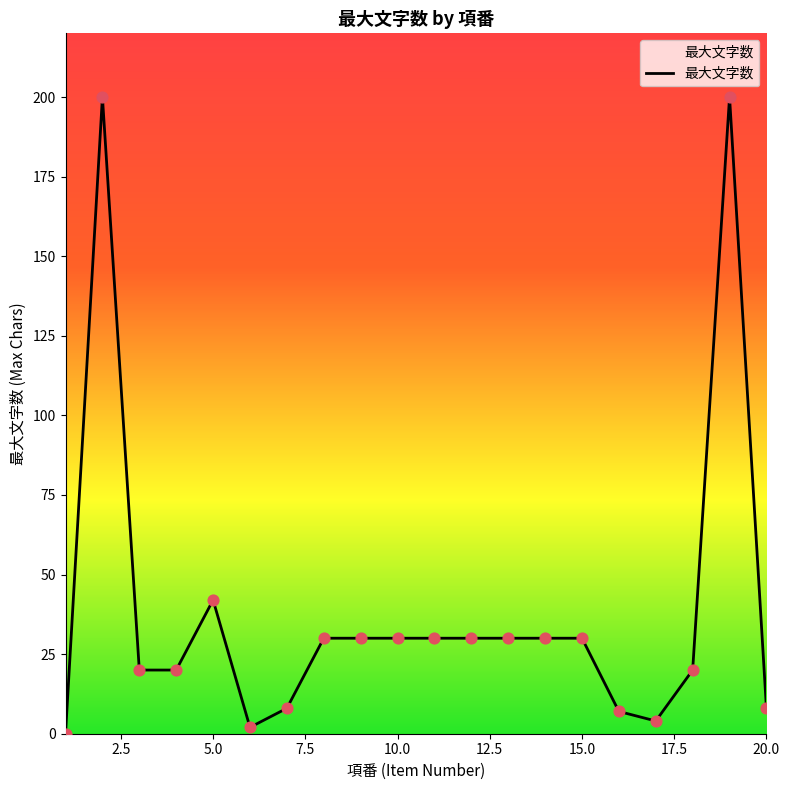

What is the greatest value displayed?

200